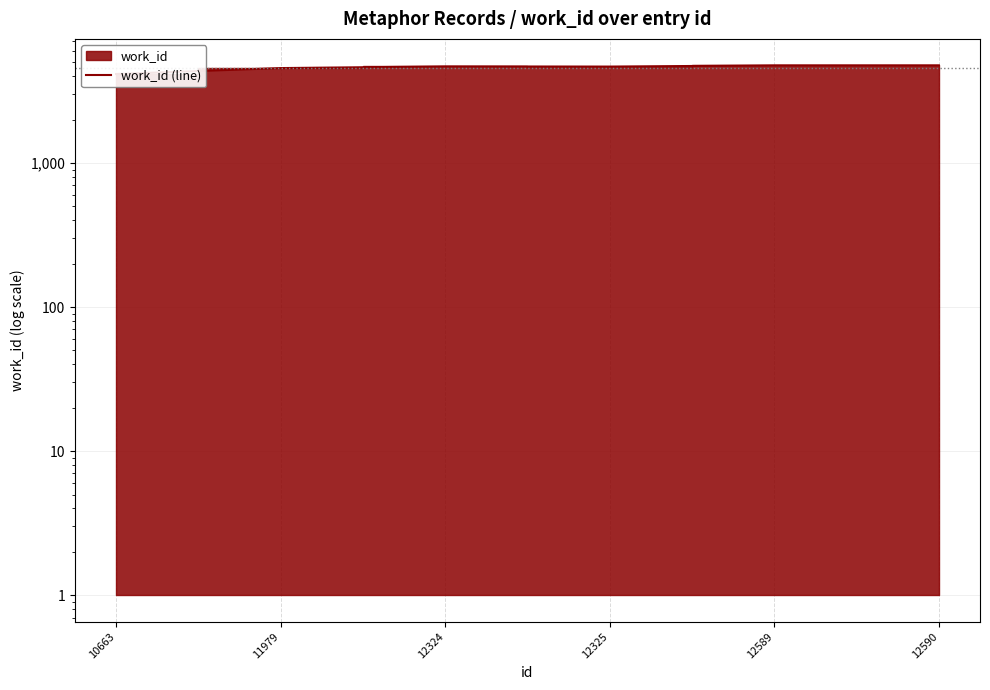

Rank the categories by value from lowest to highest.

10663, 11979, 12325, 12324, 12589, 12590